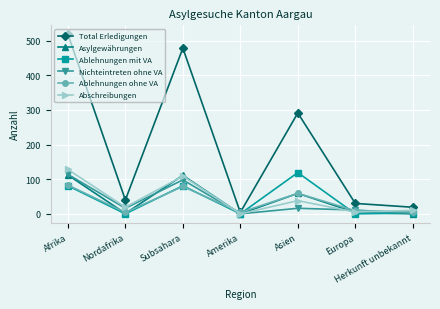

Is the value of Ablehnungen mit VA at Amerika greater than the value of Ablehnungen ohne VA at Subsahara?

No